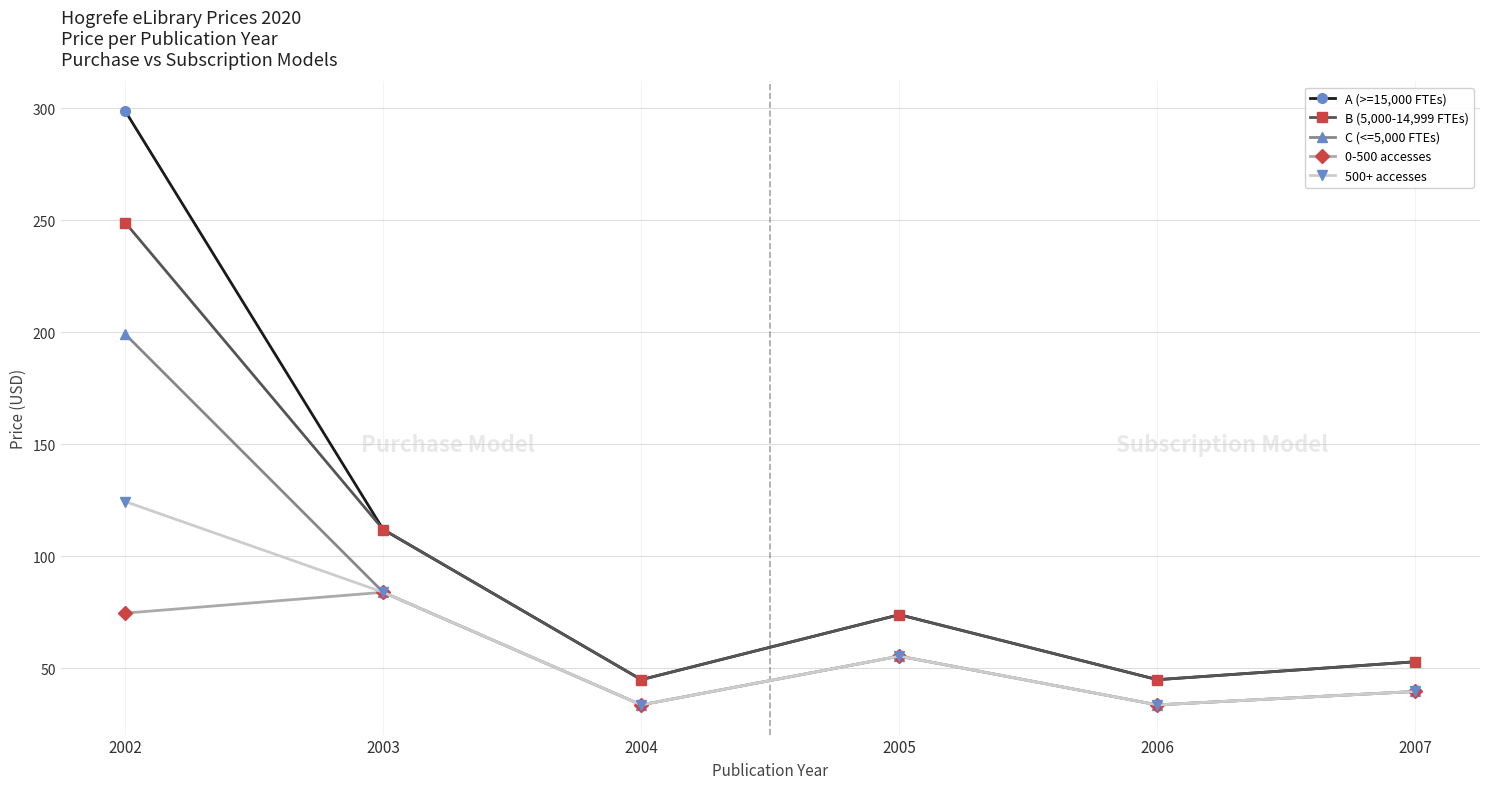

True or false: 0-500 accesses and B (5,000-14,999 FTEs) cross at least once.

False